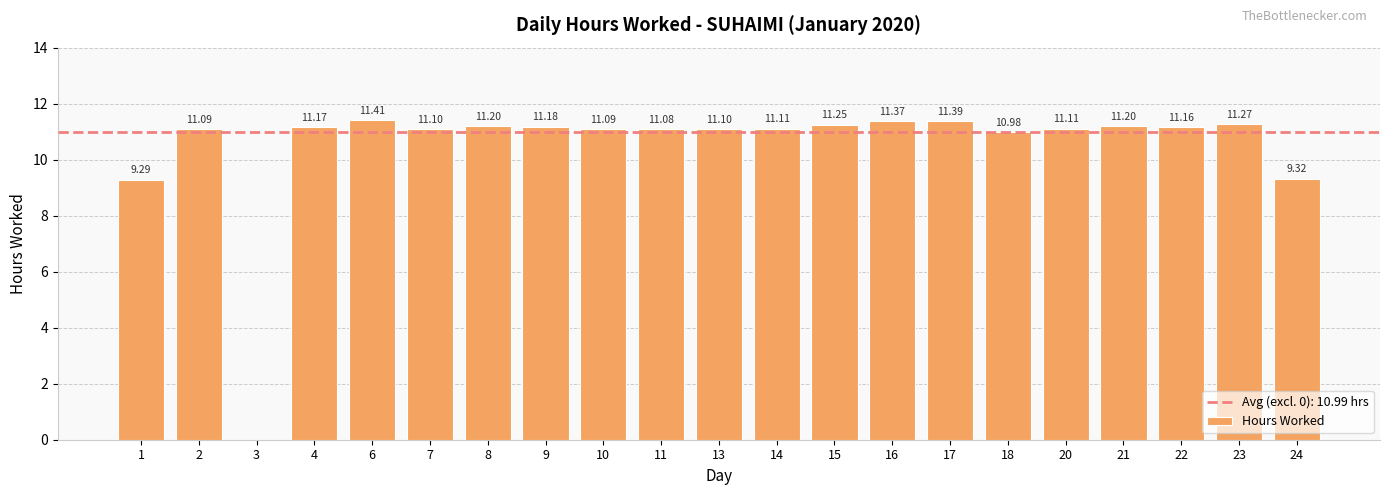

What is the greatest value displayed?

11.4